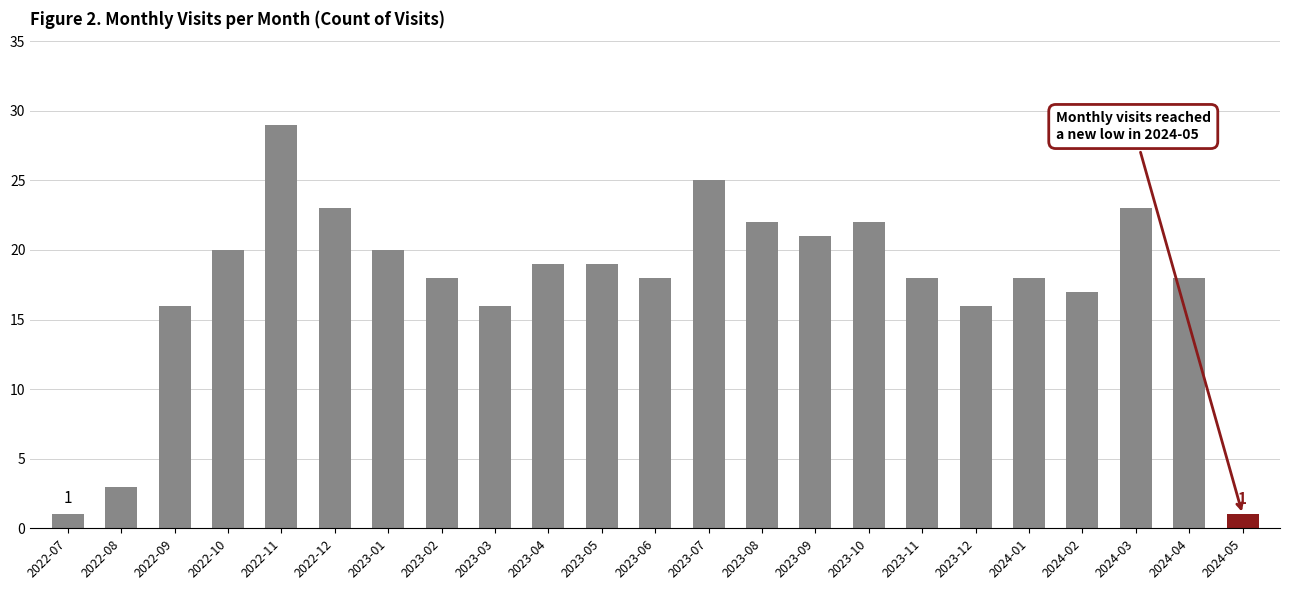

At which category does the chart reach its peak across all series?

2022-11